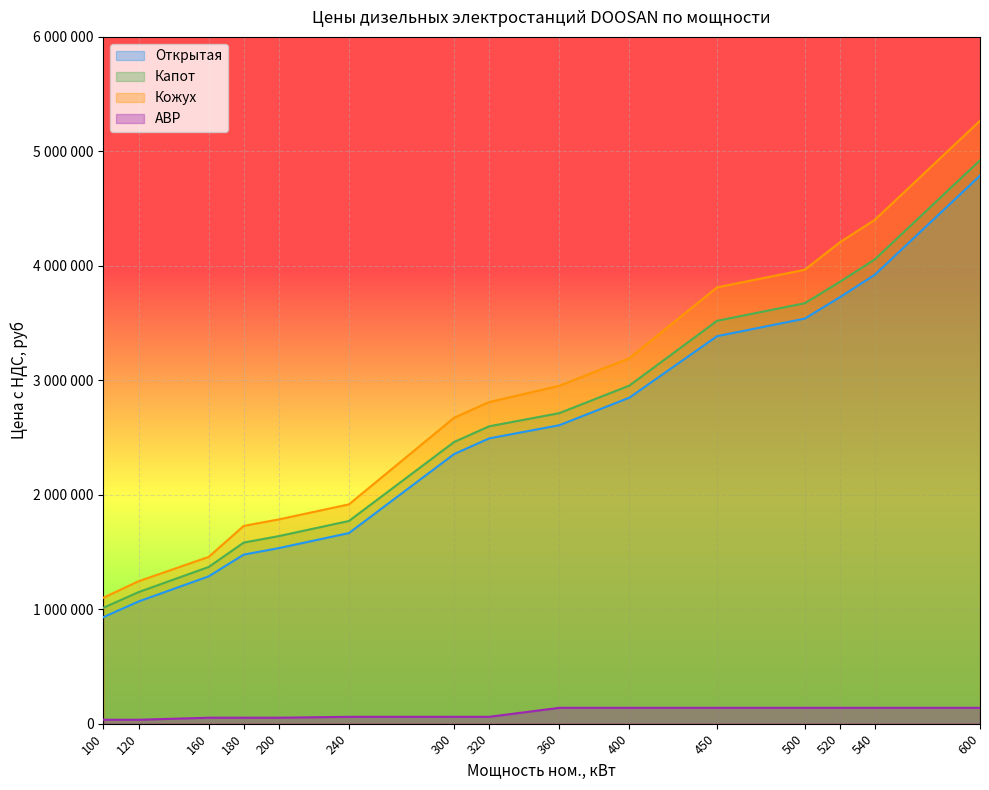

What is the difference between the maximum and minimum values in the АВР series?

104272